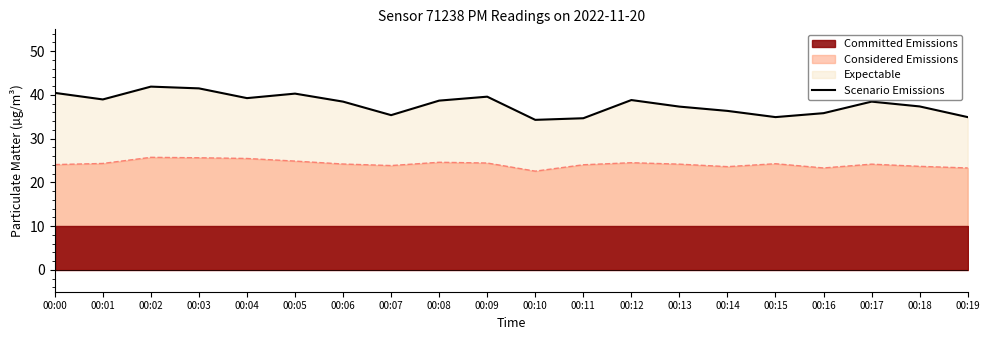

Count the number of values greater than 38.

11